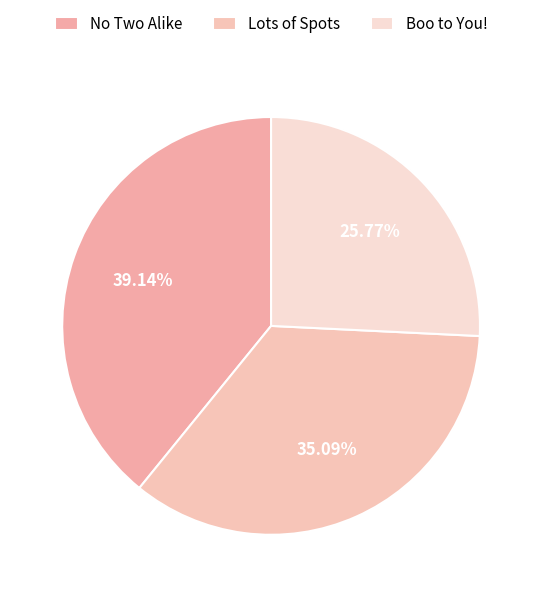

To the nearest percent, what is the difference between the Boo to You! and No Two Alike slice percentages?

13%